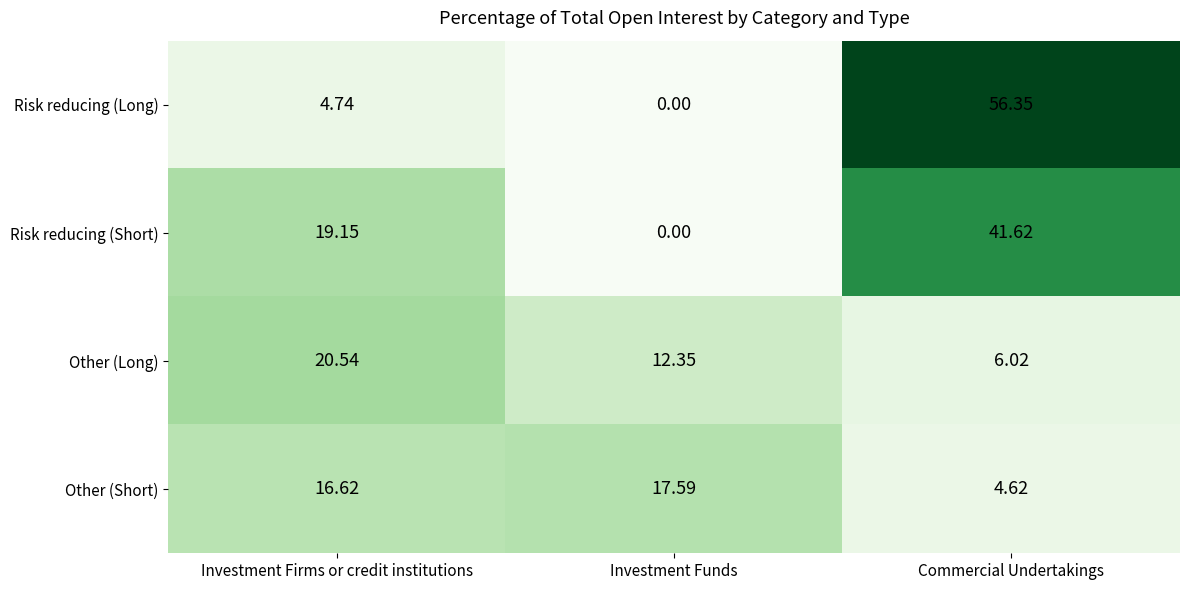

Where is Other (Long) nearest to the value 13?

Investment Funds